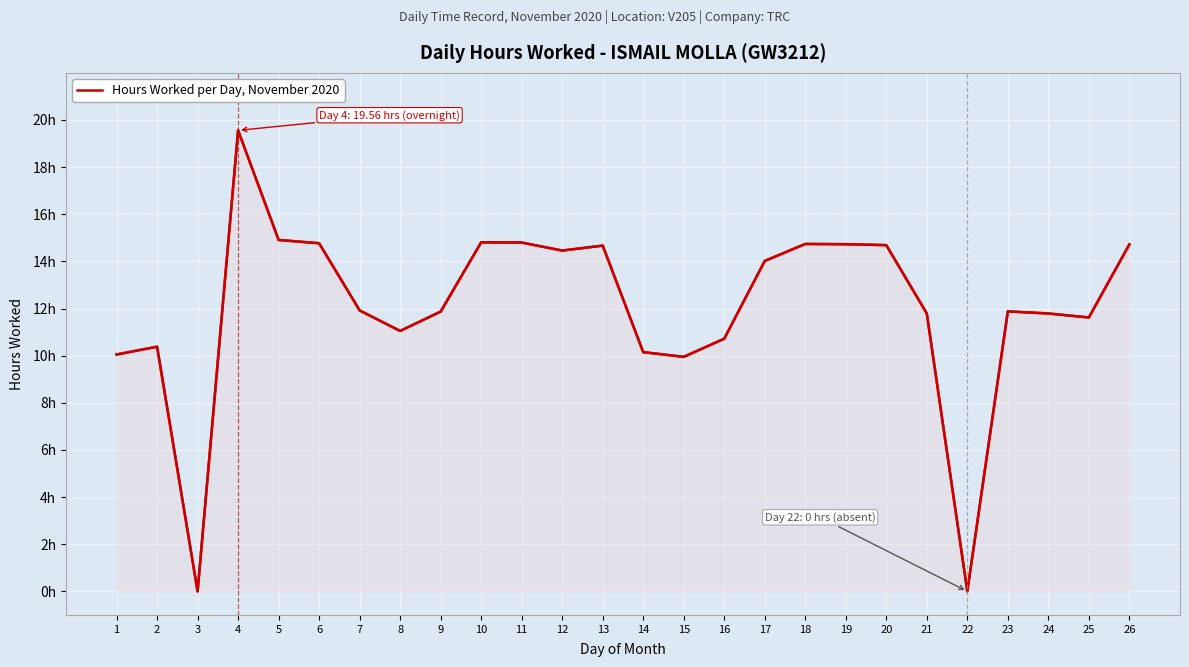

List the labels in order of value, largest first.

4, 5, 10, 11, 6, 18, 19, 26, 20, 13, 12, 17, 7, 23, 9, 21, 24, 25, 8, 16, 2, 14, 1, 15, 3, 22